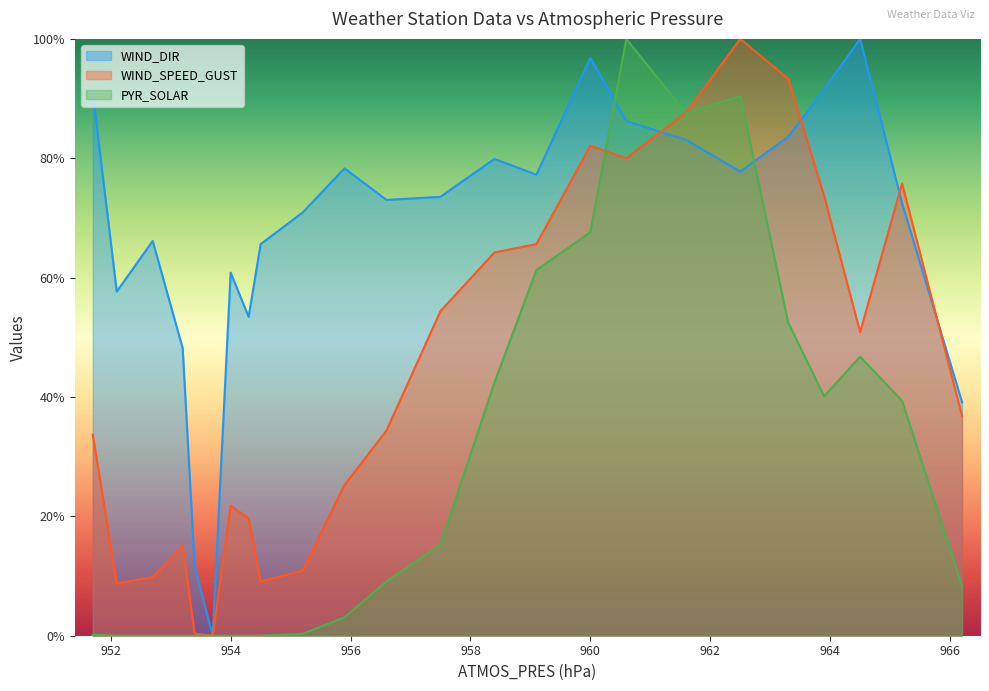

What position from the left is 951.7?

1